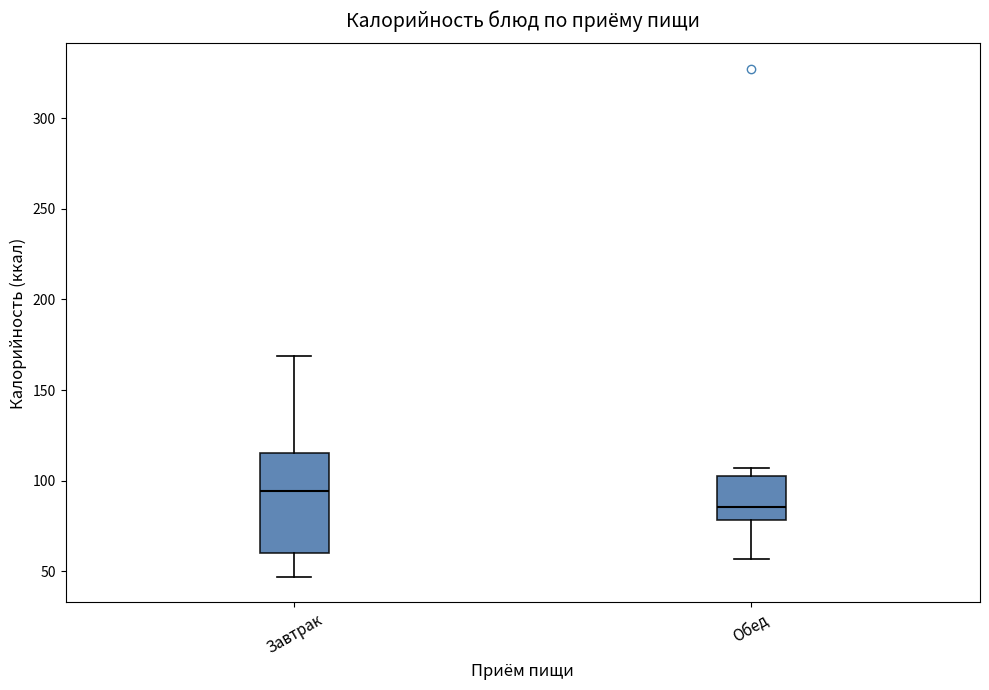

Reading left to right, transcribe this box plot: for each box, give where its median line is, the range the box spans, and where its two whiskers end, as read against the y-axis. The values are not printed on the chart, so give them approximately, as read against the axis.

Завтрак: median 95, box 60 to 115, whiskers 45 to 170
Обед: median 85, box 80 to 105, whiskers 55 to 105 (just above the box's upper edge)